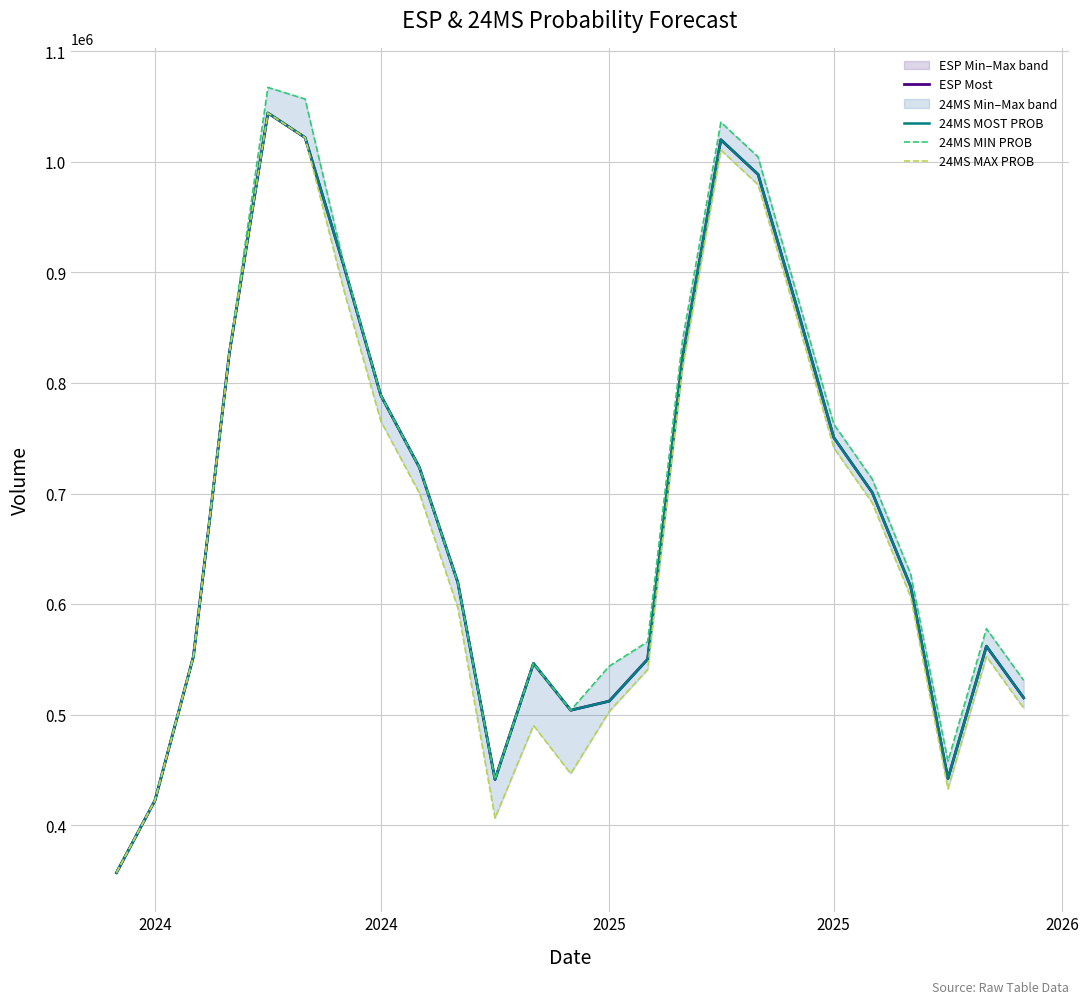

How many data points in 24MS MOST PROB are less than 619939?

12